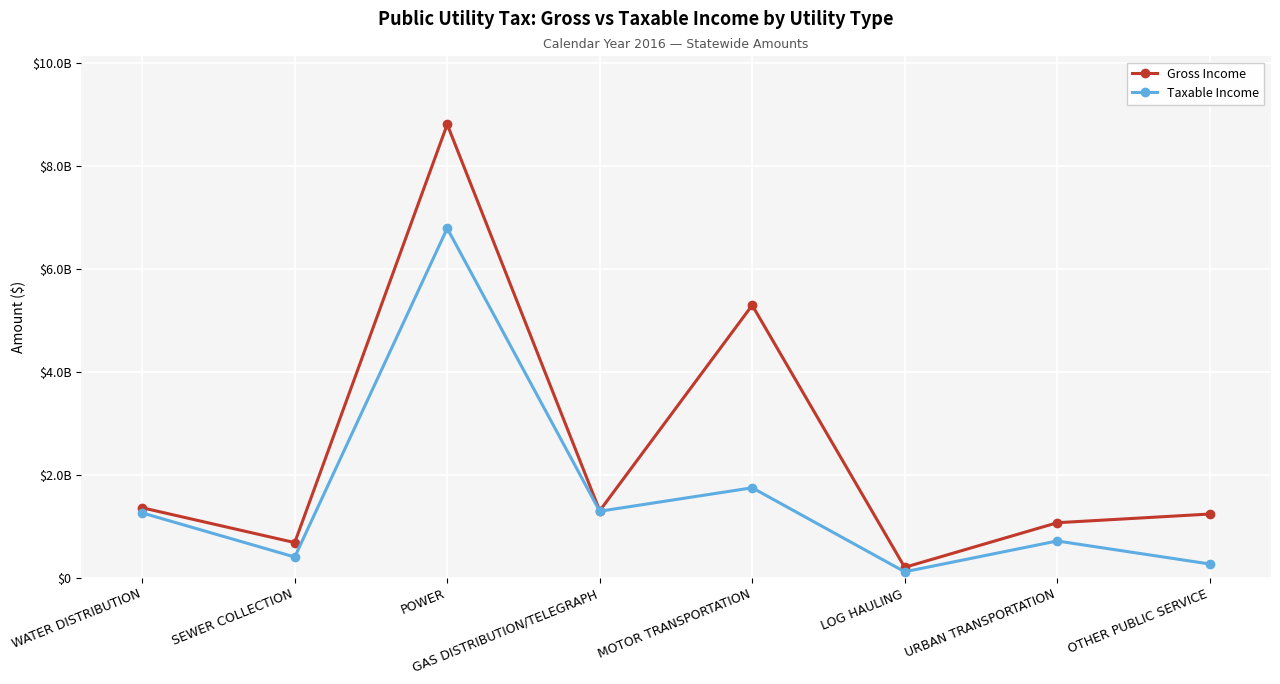

What are all the series names shown in the legend?

Gross Income, Taxable Income